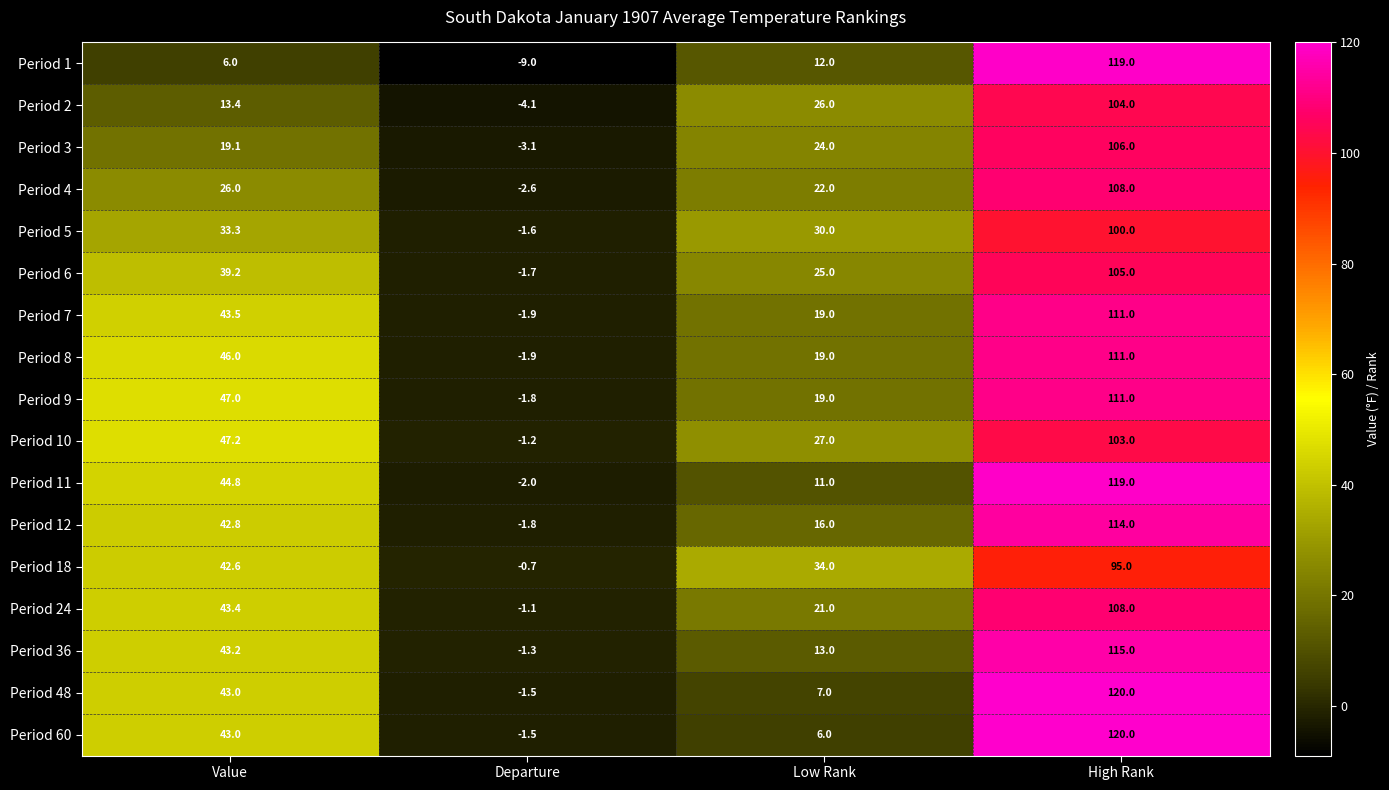

Which series has the widest spread of values?

Period 1